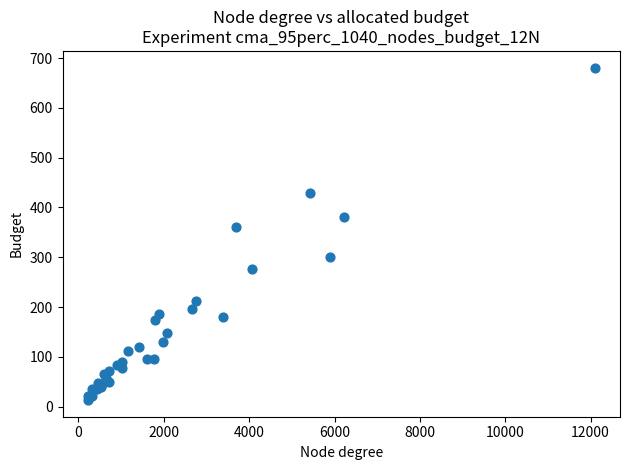

What Y value in the scatter plot is closest to 347?

360